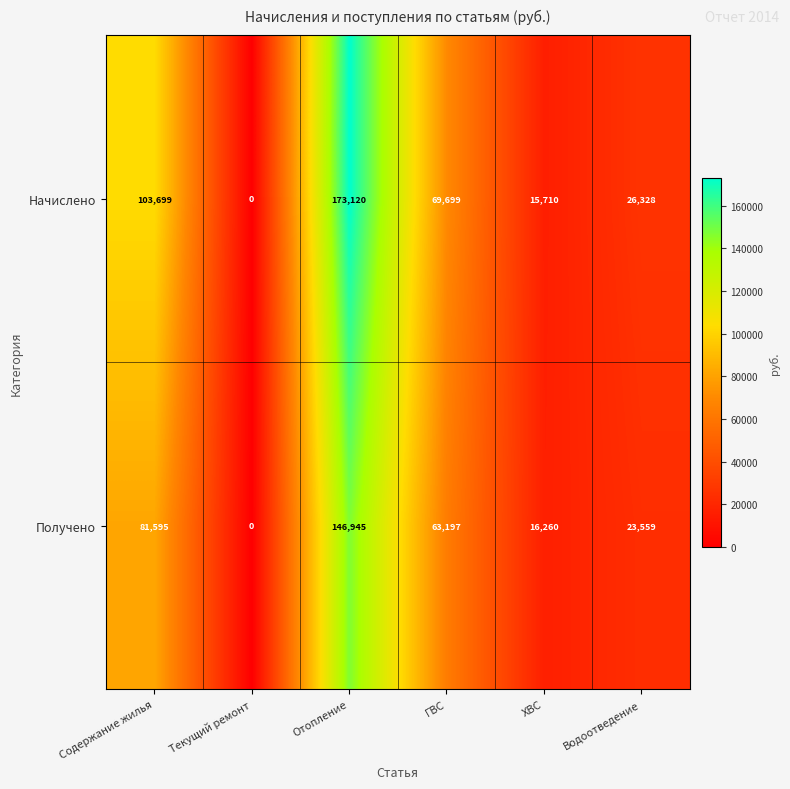

Which series changed the most between Текущий ремонт and ГВС?

Начислено